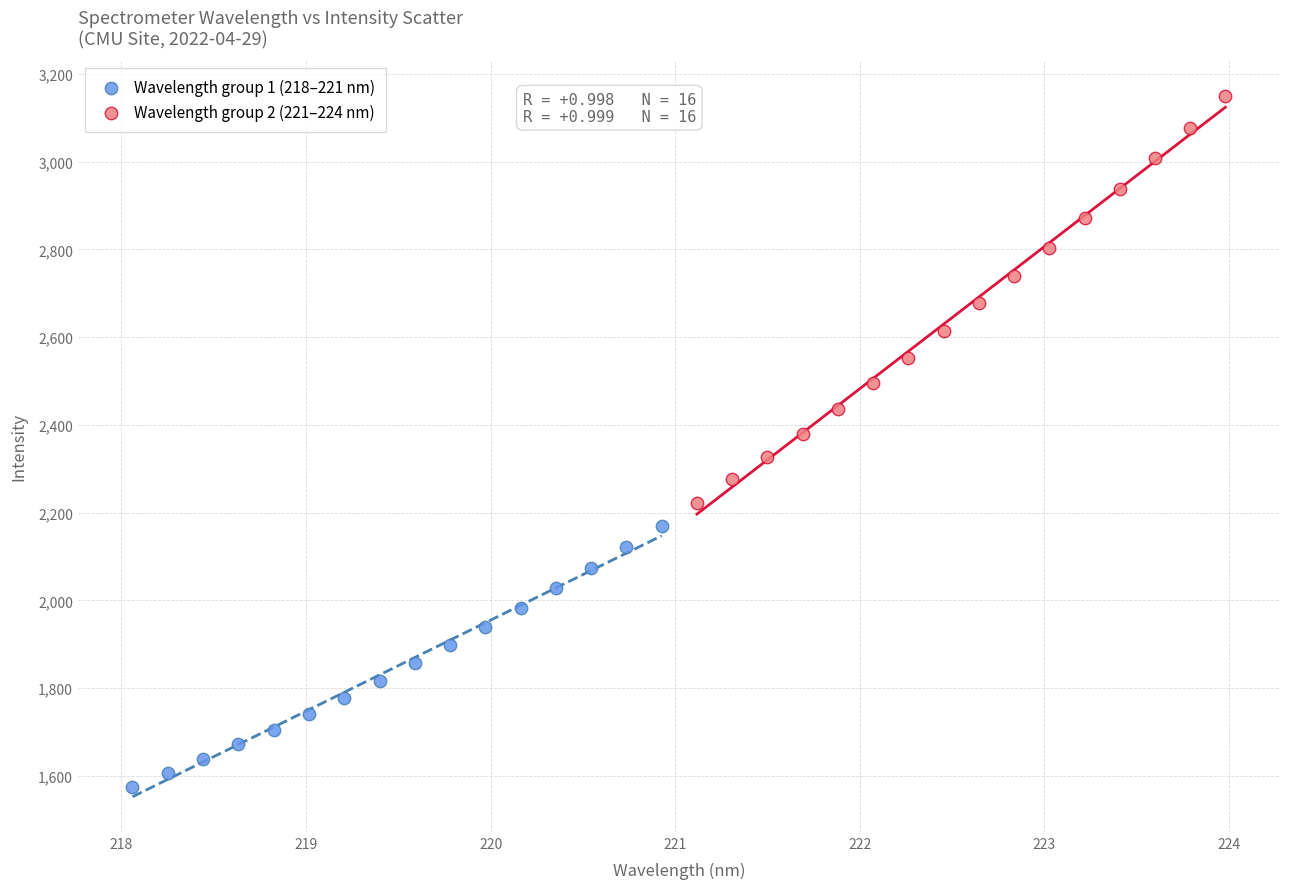

Which series contains the lowest Y value?

Wavelength group 1 (218–221 nm)